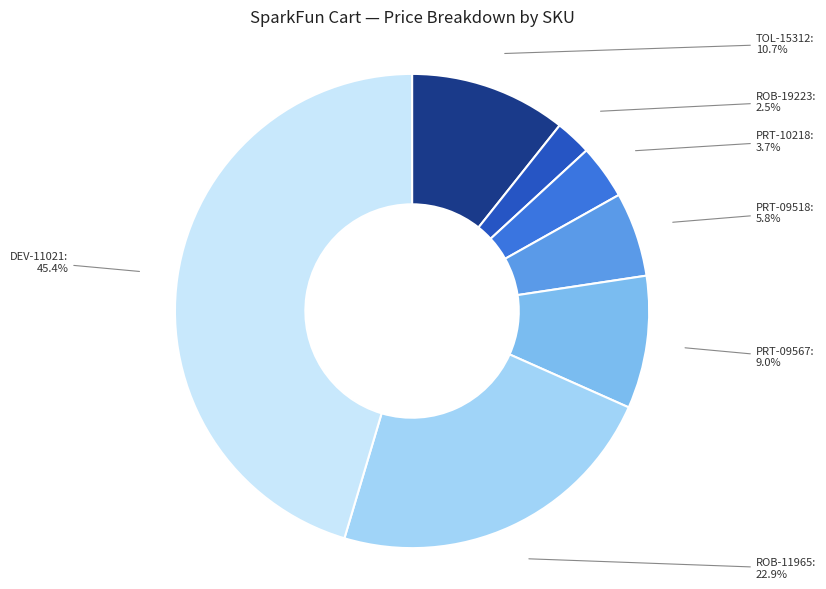

Does ROB-19223 account for over 50% of the chart?

No